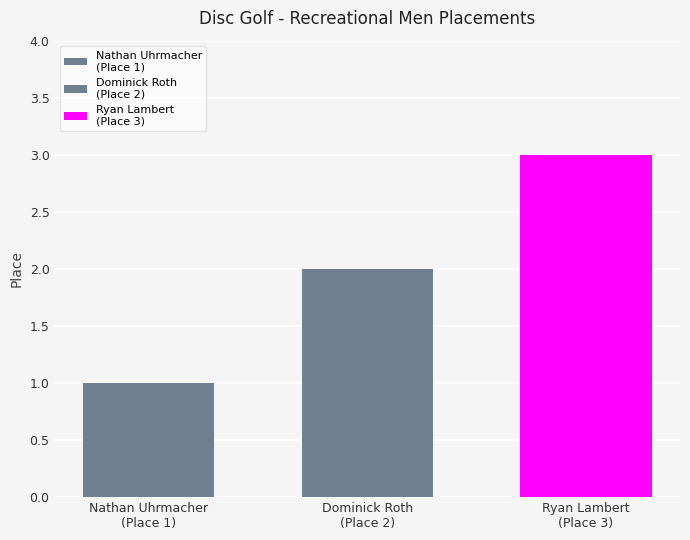

Are the bars horizontal?

No